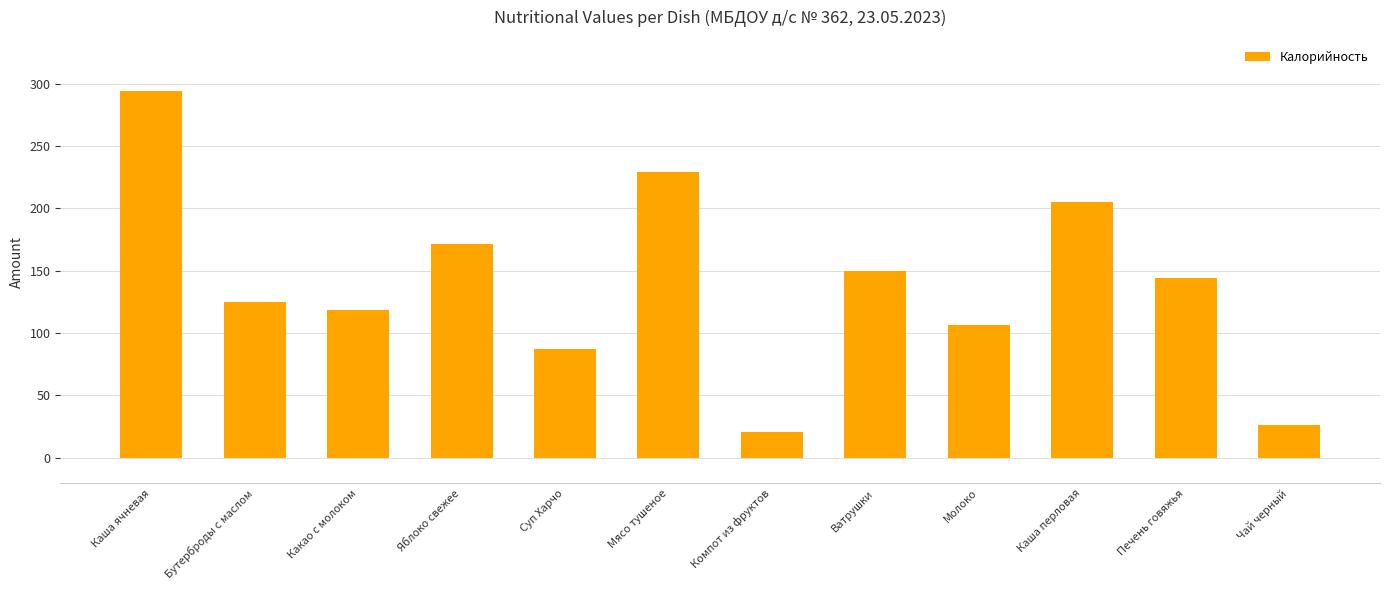

What is the average value?

139.9